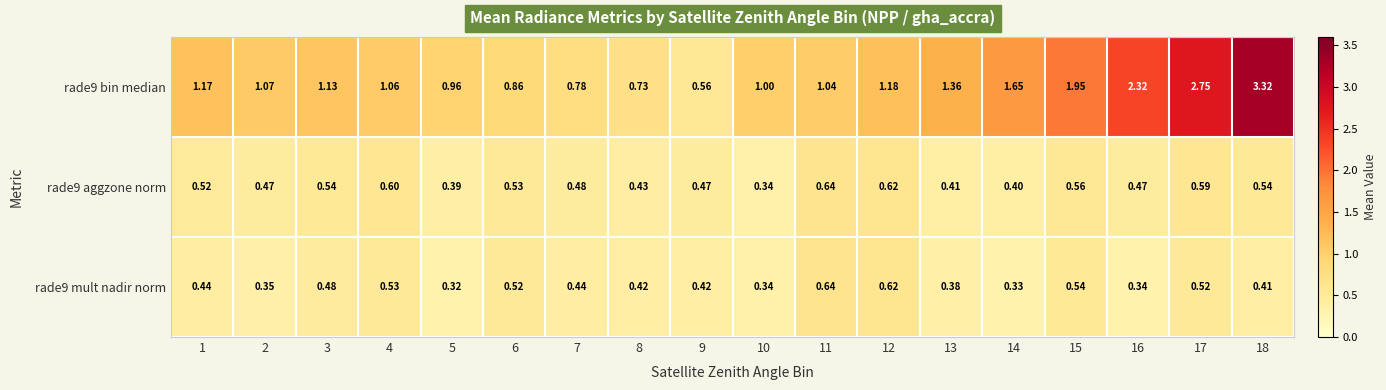

Is the value of rade9 bin median at 13 greater than the value of rade9 mult nadir norm at 2?

Yes